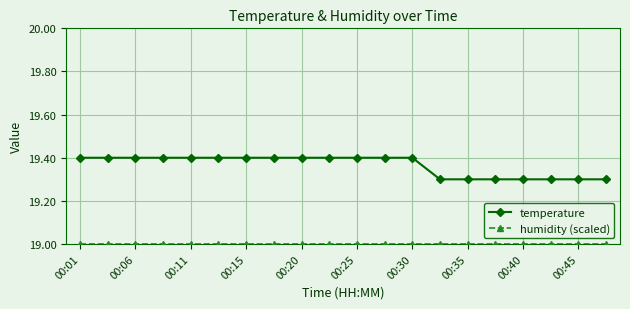

What is the sum of all temperature values?

387.3